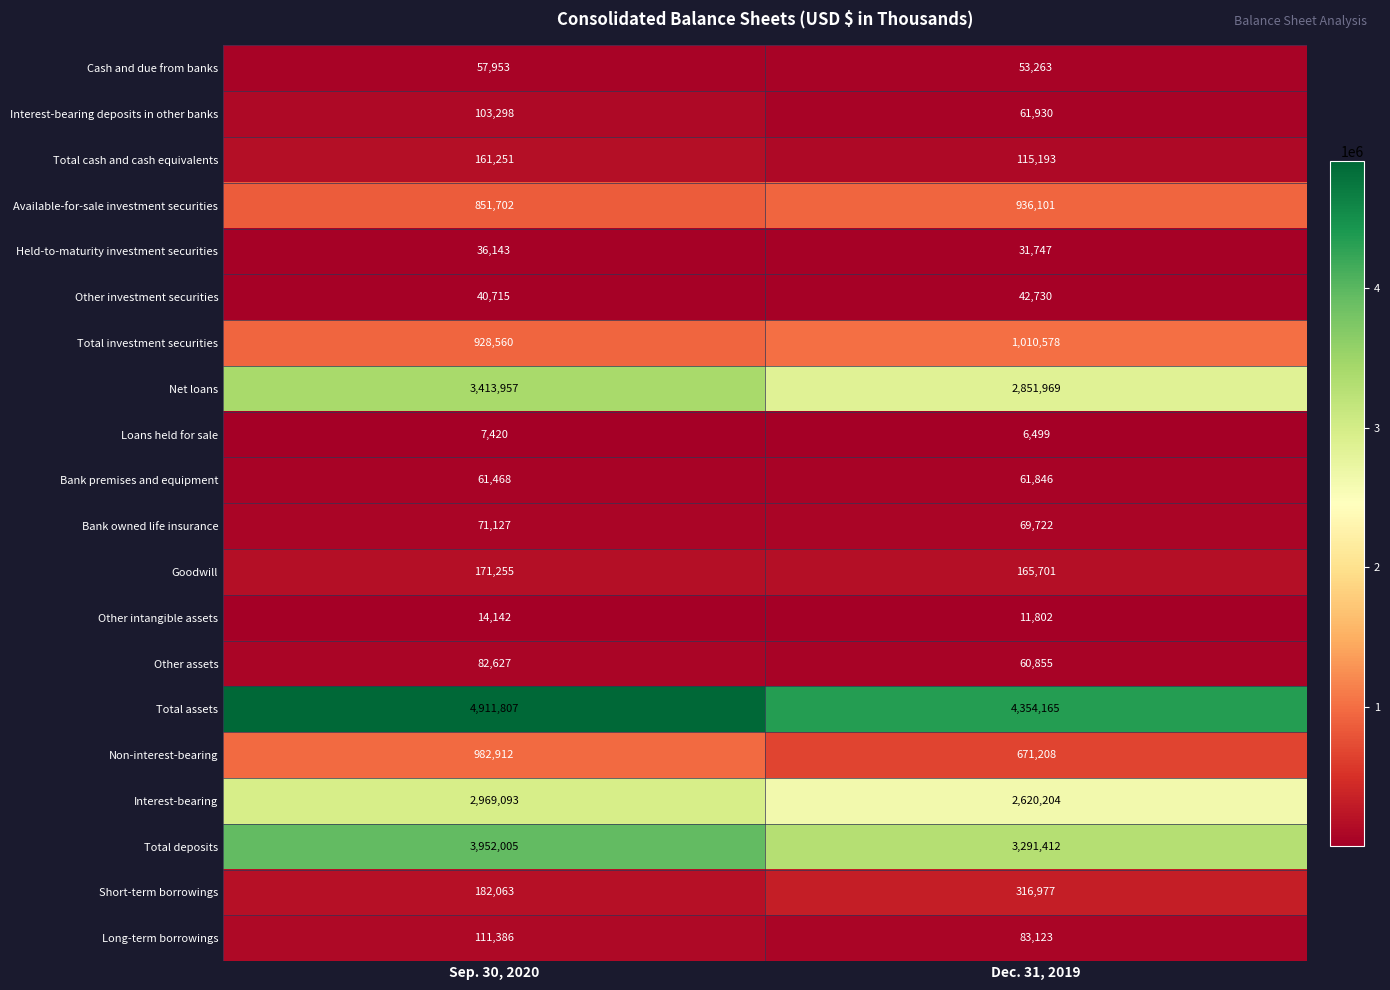

Read the Total cash and cash equivalents value at Sep. 30, 2020, to the nearest 50.

161250